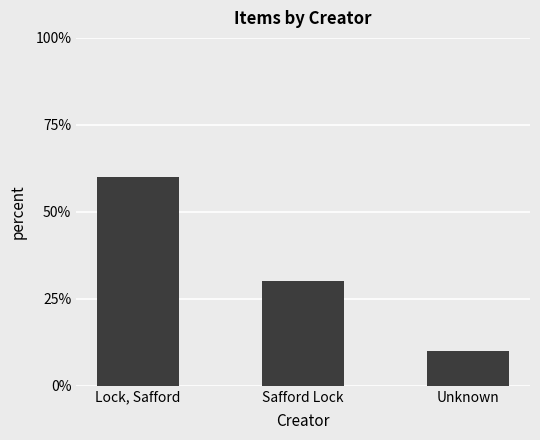

List the labels in order of value, smallest first.

Unknown, Safford Lock, Lock, Safford